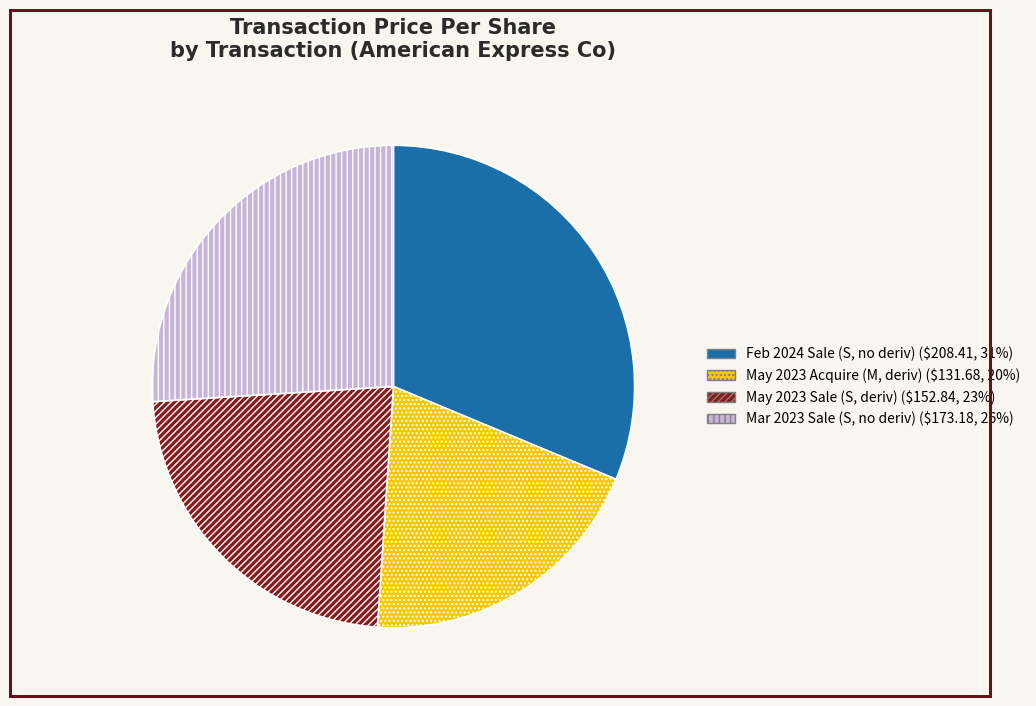

Is there any slice that represents more than half of the pie?

No